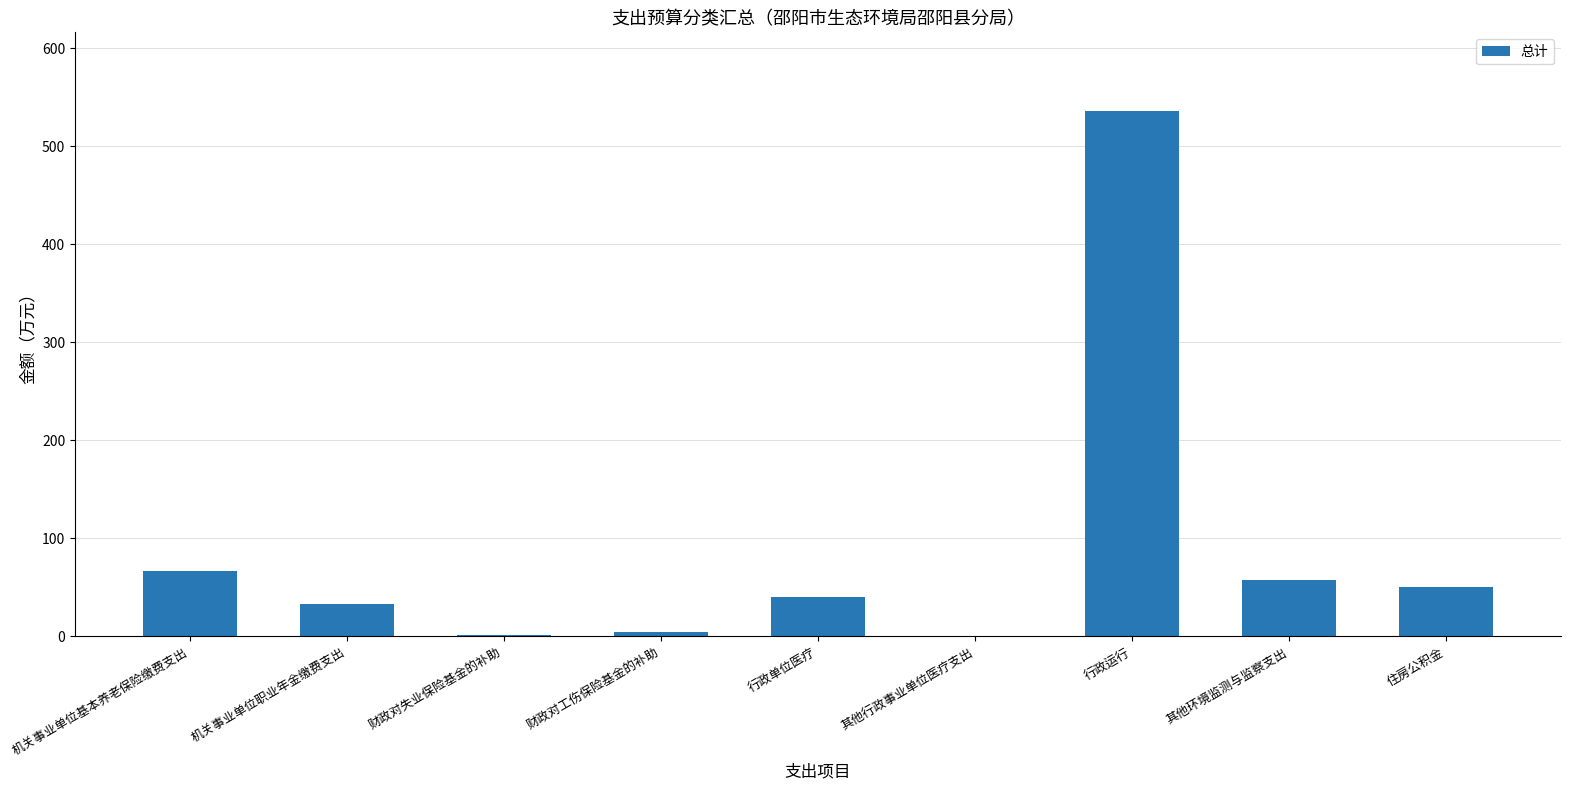

Is it true that the value at 机关事业单位基本养老保险缴费支出 is 105.3?

False